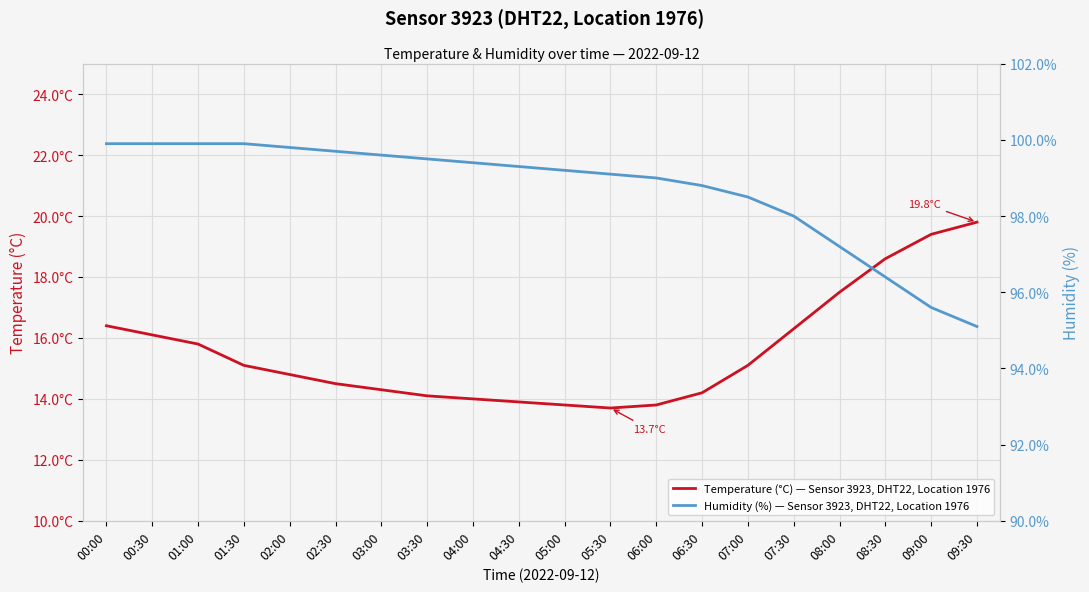

Reading left to right, list all the values displayed in this chart.

Temperature (°C) — Sensor 3923, DHT22, Location 1976: 16.4	16.1	15.8	15.1	14.8	14.5	14.3	14.1	14.0	13.9	13.8	13.7	13.8	14.2	15.1	16.3	17.5	18.6	19.4	19.8
Humidity (%) — Sensor 3923, DHT22, Location 1976: 99.9	99.9	99.9	99.9	99.8	99.7	99.6	99.5	99.4	99.3	99.2	99.1	99.0	98.8	98.5	98.0	97.2	96.4	95.6	95.1